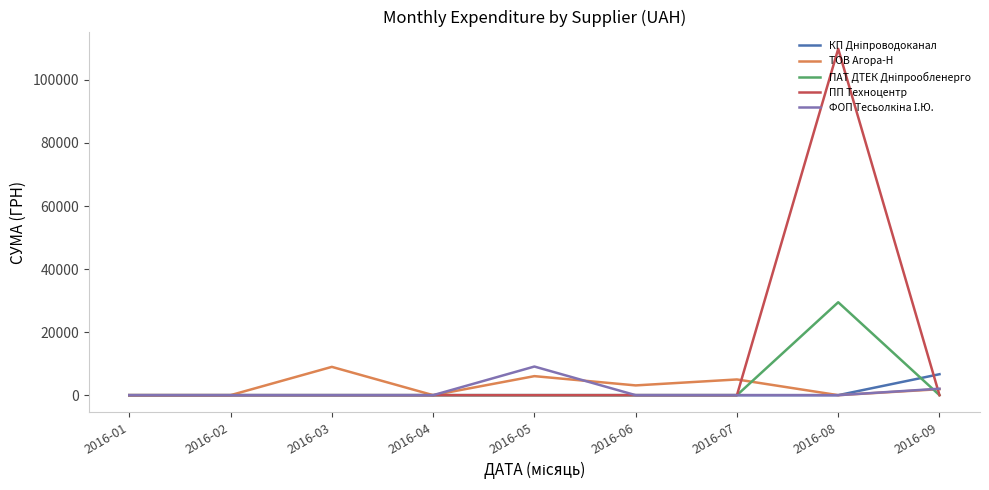

The value of ПП Техноцентр at 2016-07 is 66354.3. True or false?

False